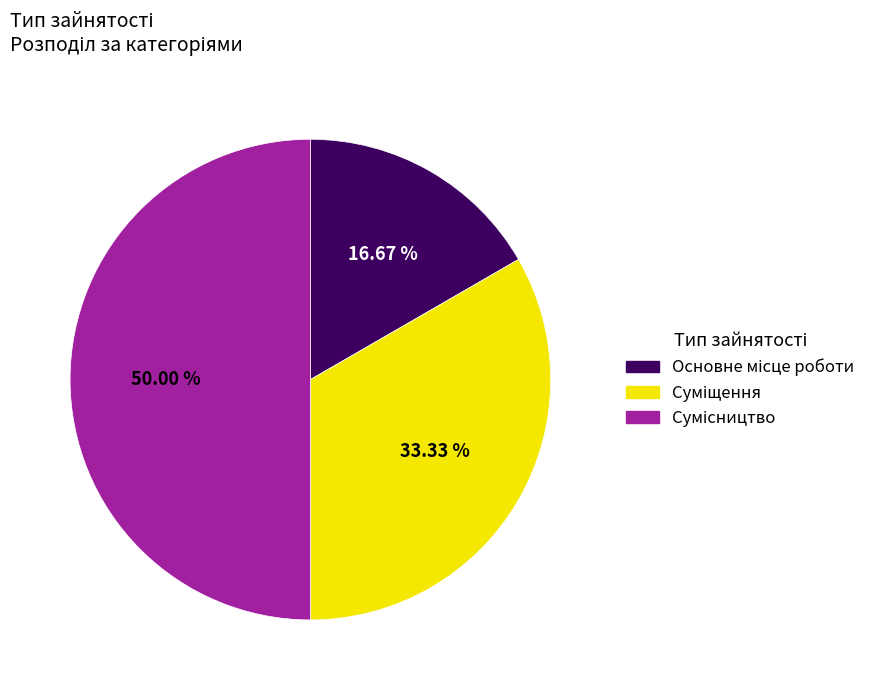

Is there a majority slice in this chart?

No